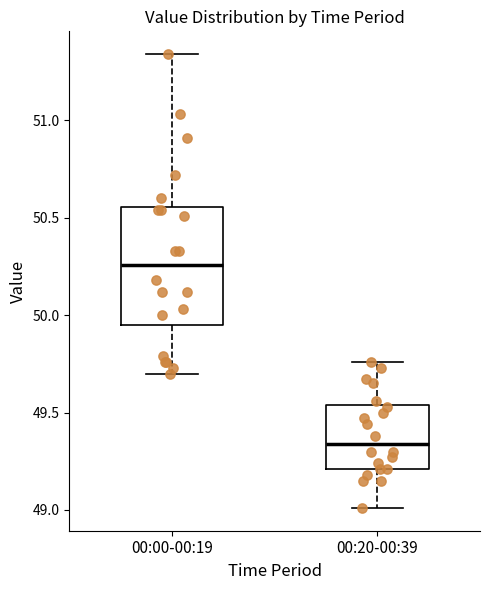

Reading left to right, transcribe this box plot: for each box, give where its median line is, the range the box spans, and where its two whiskers end, as read against the y-axis. The values are not printed on the chart, so give them approximately, as read against the axis.

00:00-00:19: median 50.25, box 49.95 to 50.55, whiskers 49.70 to 51.35
00:20-00:39: median 49.35, box 49.20 to 49.55, whiskers 49.00 to 49.75